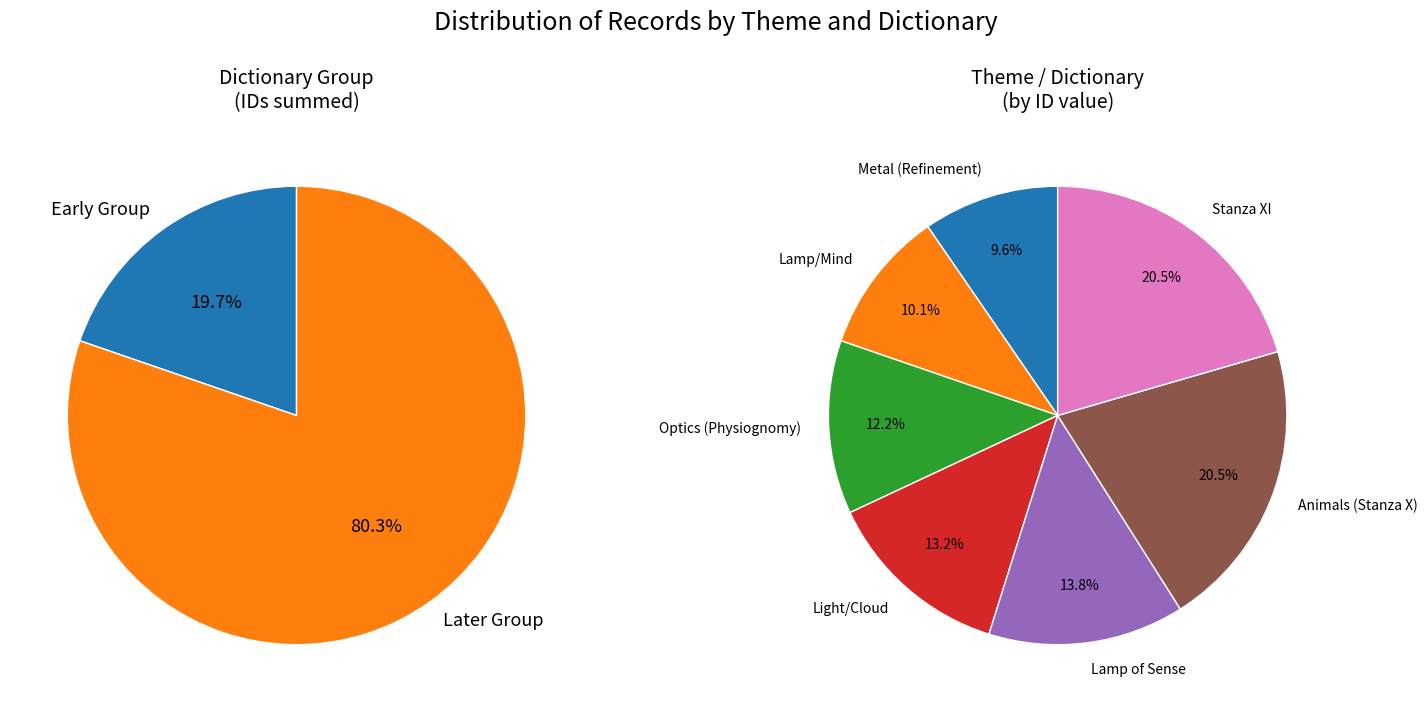

Count the number of slices in the pie.

7